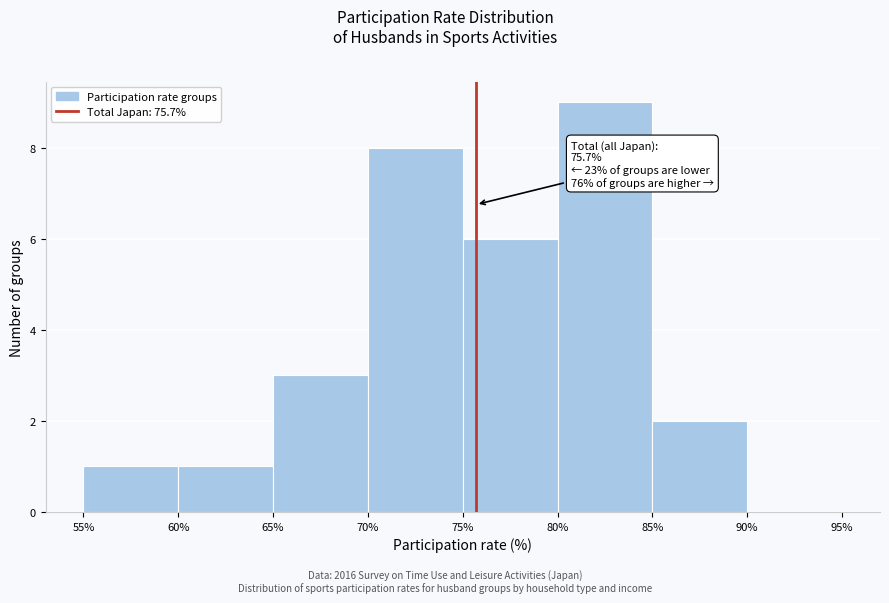

Over which range of the x-axis is the bar tallest?

80% to 85%